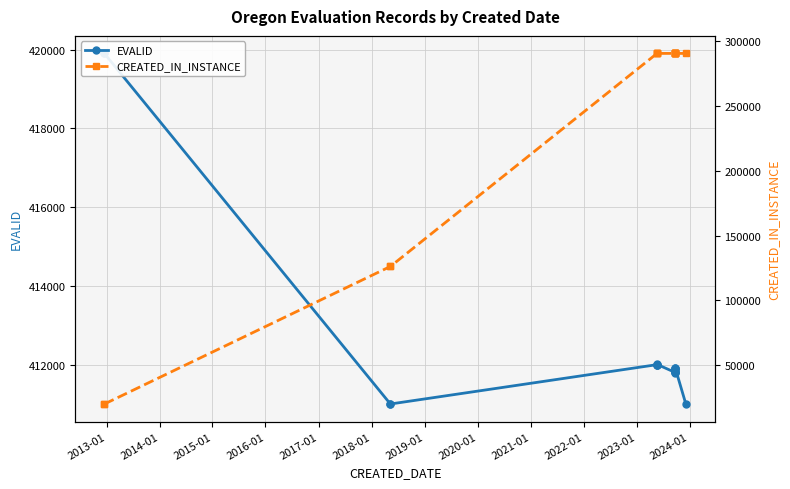

Which series has the largest total across all categories?

EVALID